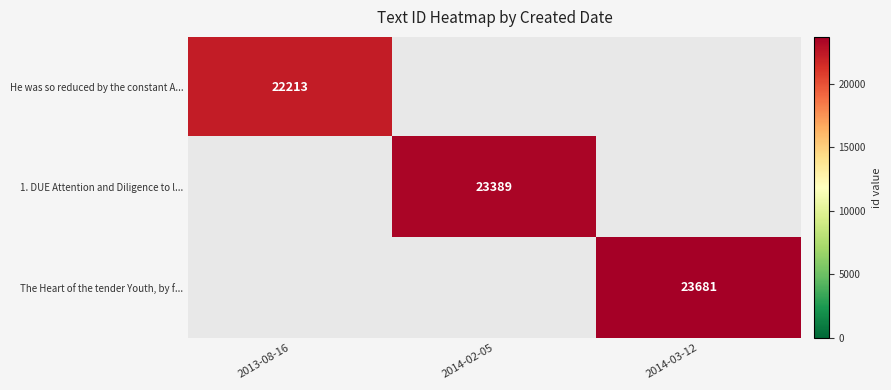

Is it true that The Heart of the tender Youth, by f... equals 42284 at 2014-03-12?

False